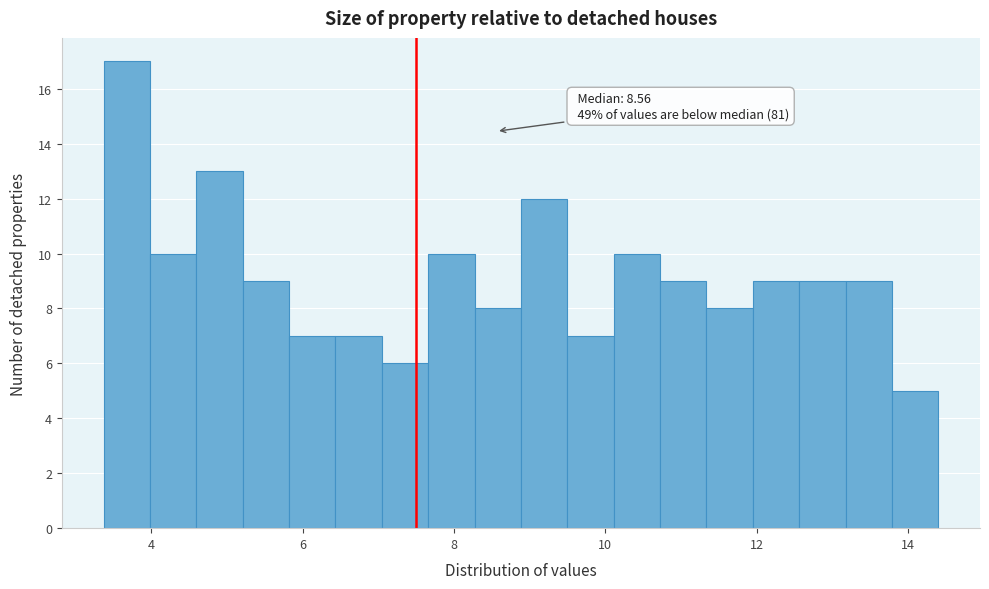

Read against the x-axis, roughly where is the centre of the tallest bar?

3.6